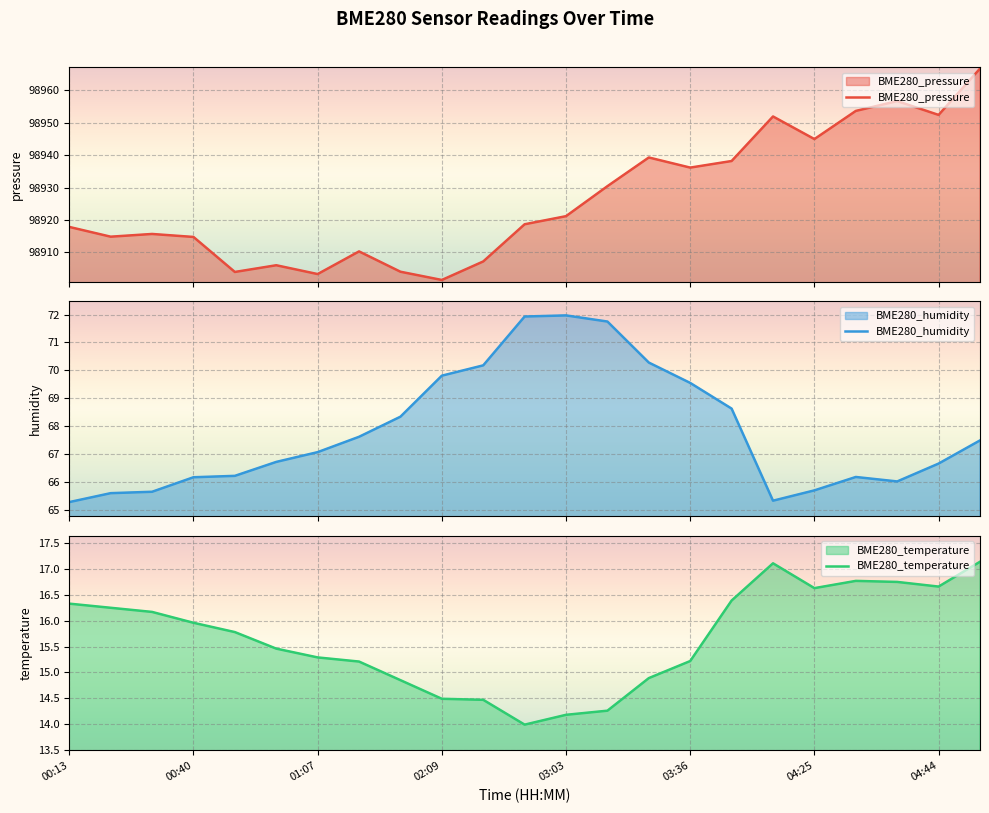

Which series changed the most between 10 and 22?

BME280_pressure